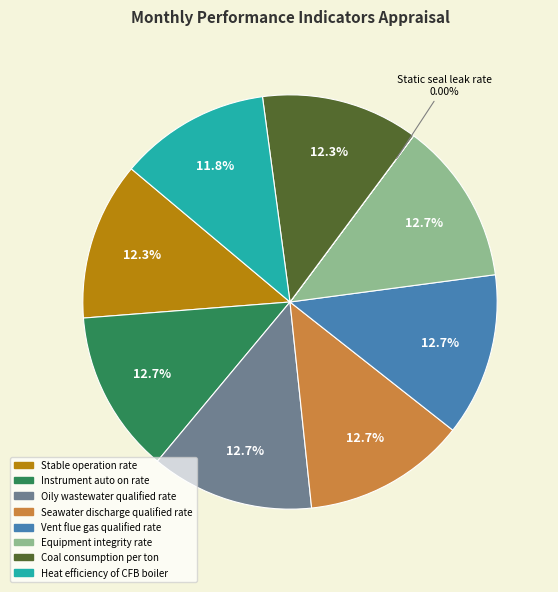

Is there a majority slice in this chart?

No